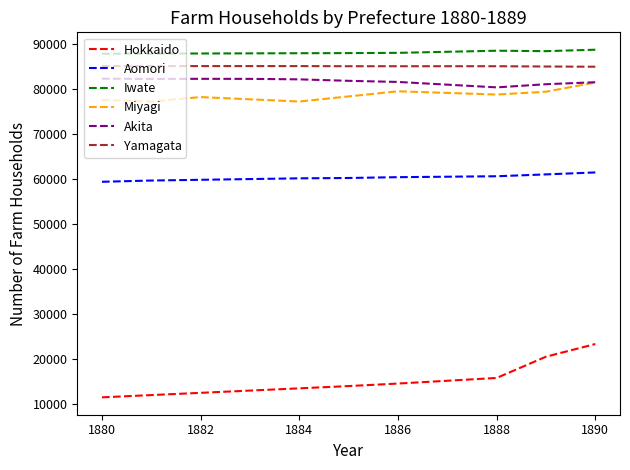

Which series has the widest spread of values?

Hokkaido